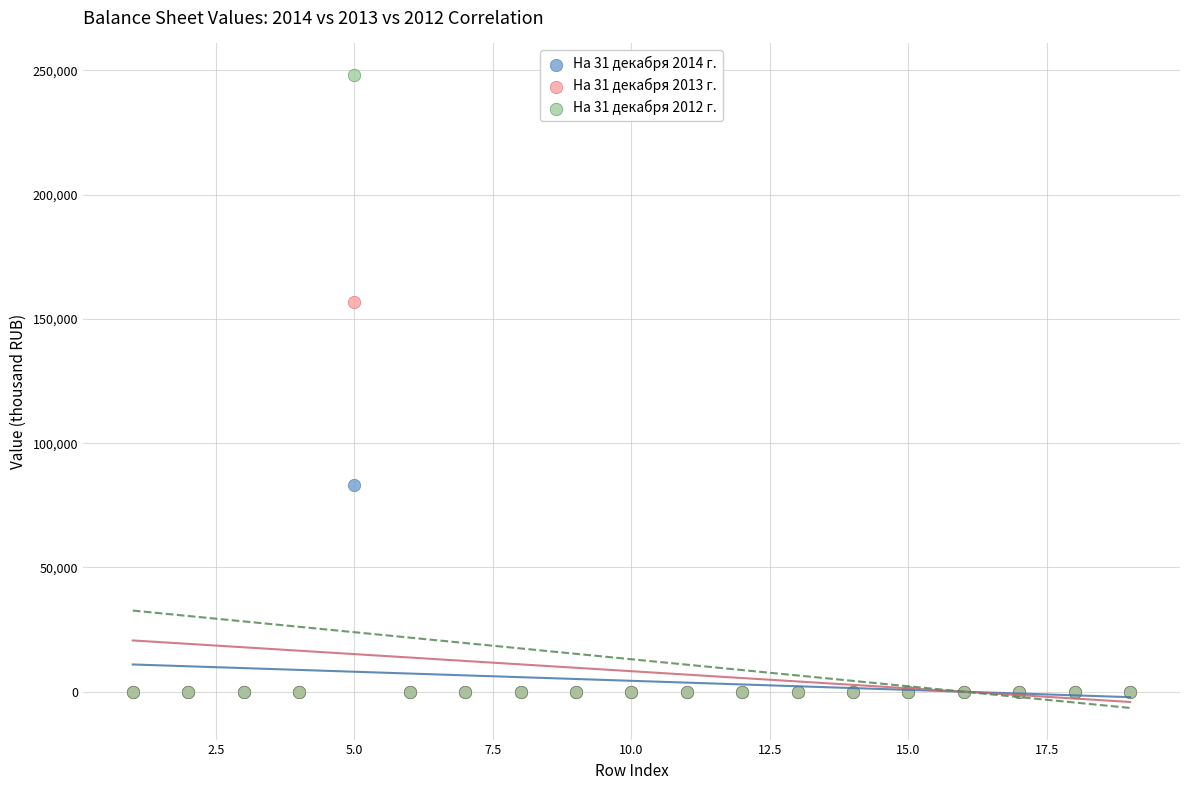

What are all the series names shown in the legend?

На 31 декабря 2014 г., На 31 декабря 2013 г., На 31 декабря 2012 г.